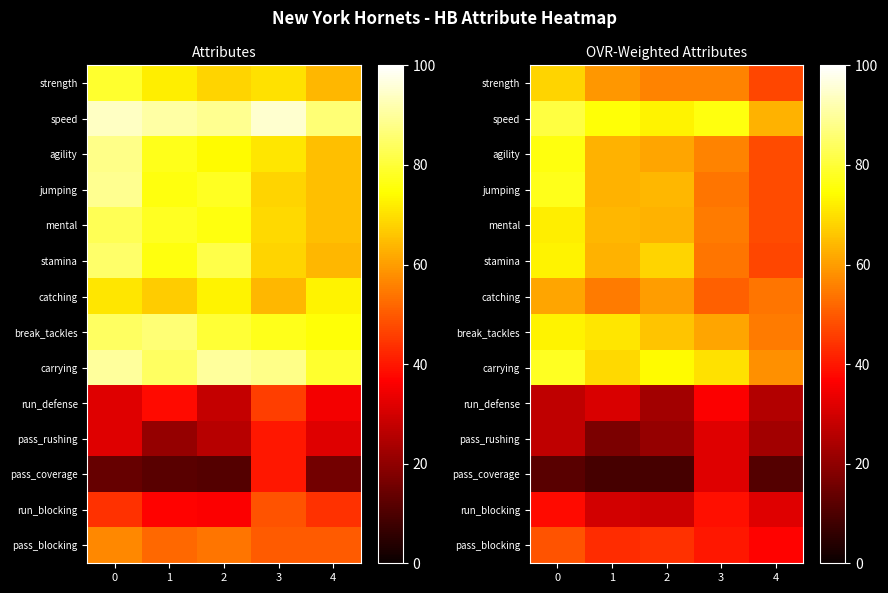

At 1, list the series in order from smallest to largest.

pass_coverage, pass_rushing, run_blocking, run_defense, pass_blocking, catching, strength, agility, jumping, stamina, mental, carrying, break_tackles, speed